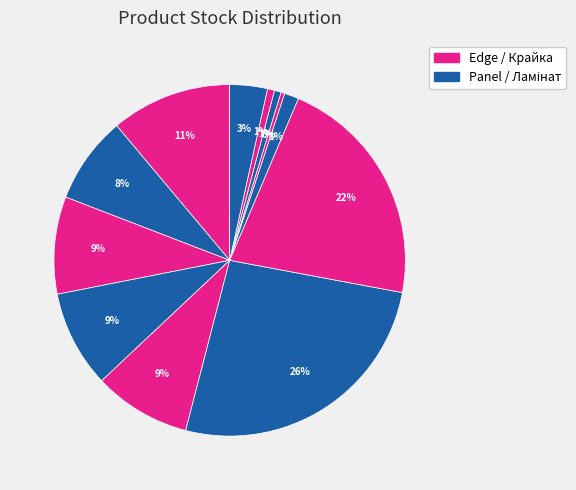

Rank the categories by value from lowest to highest.

Skin panel 18 mm. Miro, Skin panel 18 mm. (247052181), Skin panel 18 mm. (247052180), Панель Skin 18 мм. Венера, Laminate AGT Marco Polo Premium, Edge Skin Arena (247132181), Skin Tessuto edge (239792197), Edge Skin Arena (247132180), Skin Tessuto edge (239792196), Крайка 23x2 мм. Skin Венера, Skin Tessuto edge (239752196), Skin Tessuto edge (239752197)